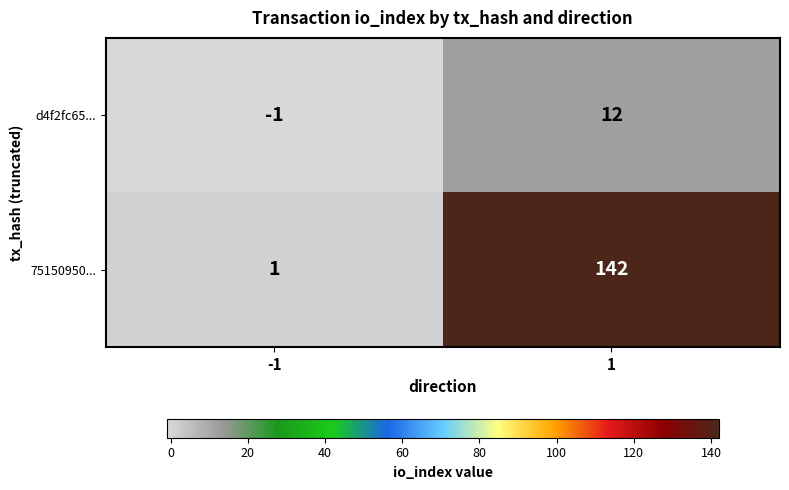

What is the total value across all series at 1?

154